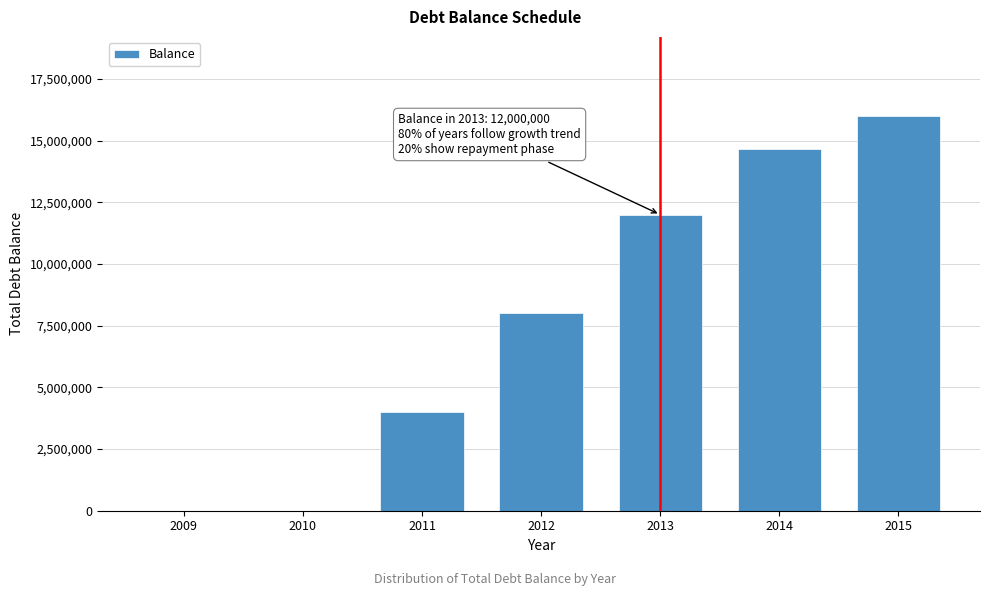

Reading left to right, list all the values displayed in this chart.

2009=0.0	2010=0.0	2011=4000000.0	2012=8000000.0	2013=12000000.0	2014=14666666.7	2015=16000000.0